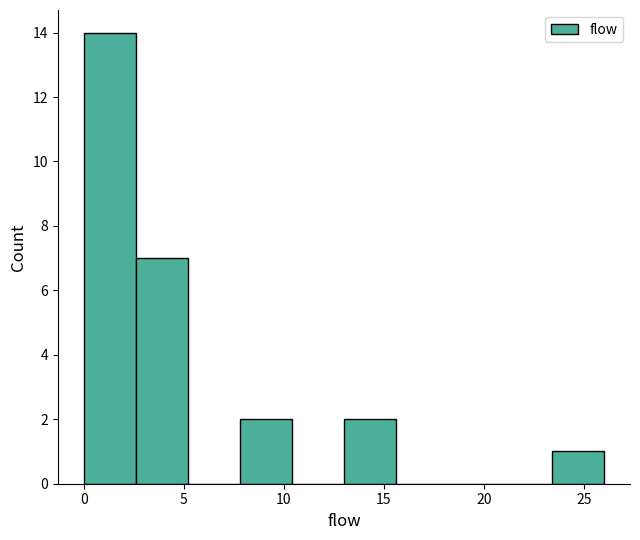

Which range on the x-axis has the tallest bar?

0.0 to 2.6